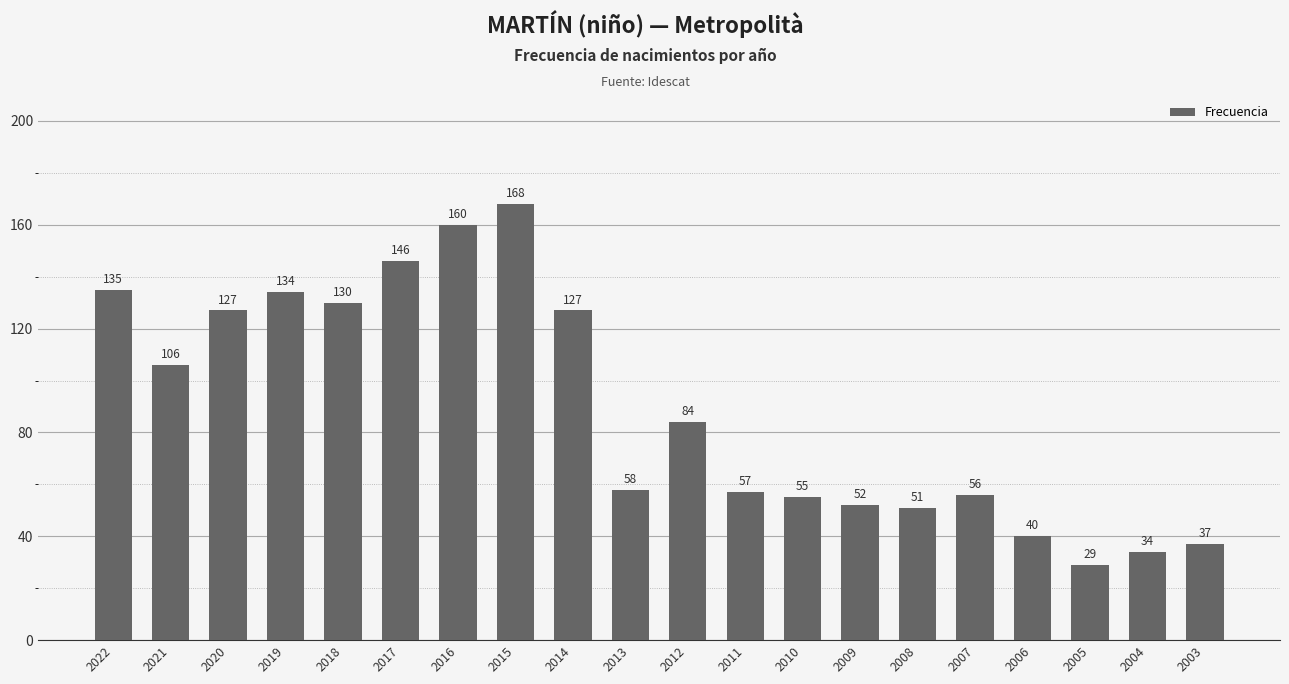

Where is the data nearest to the value 98?

2021